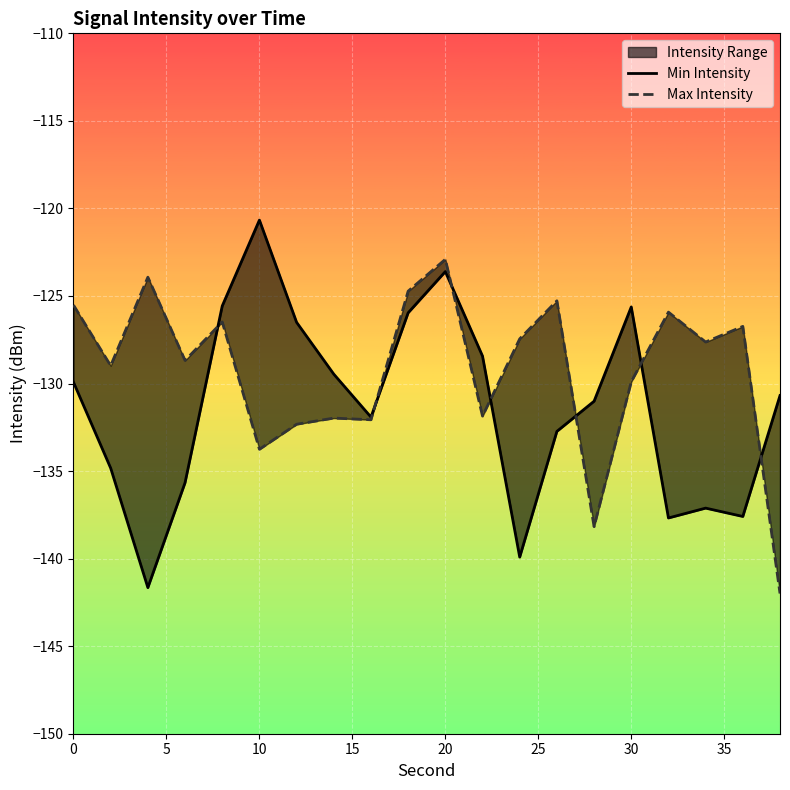

How many data points in Max Intensity are above -127?

8